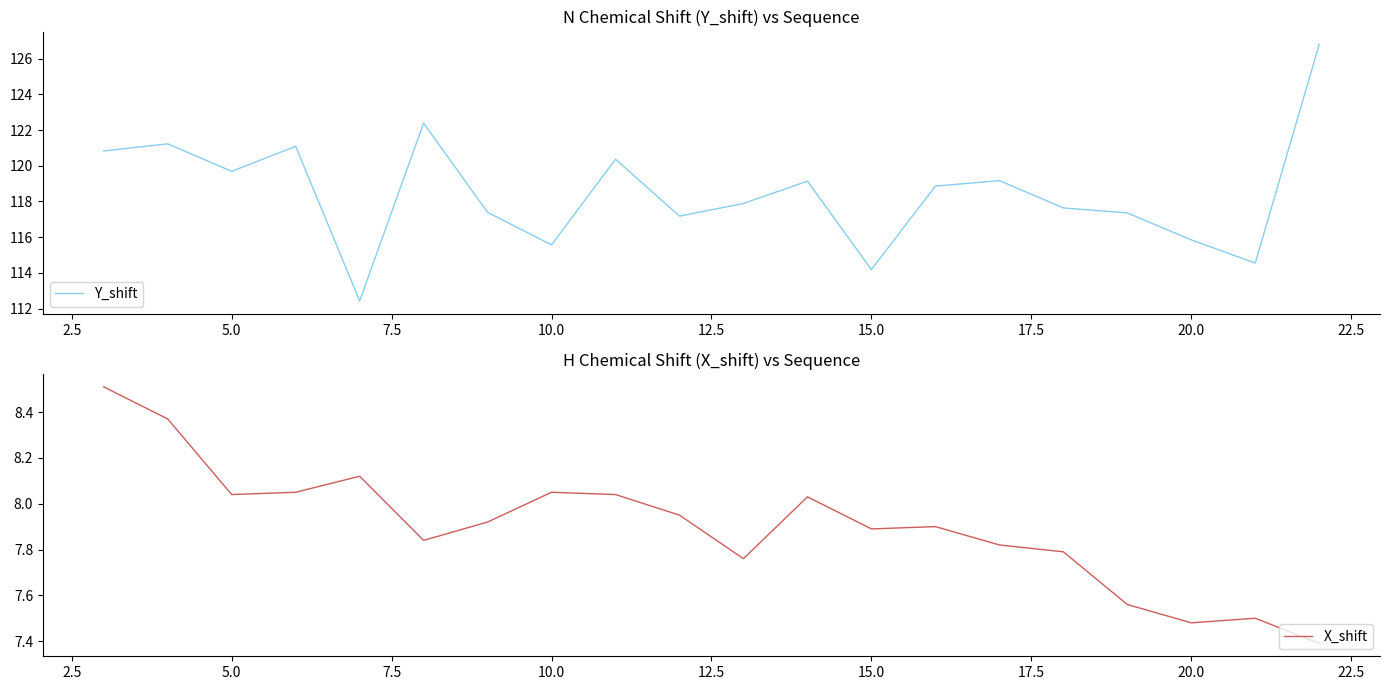

What is the minimum value for Y_shift?

112.4